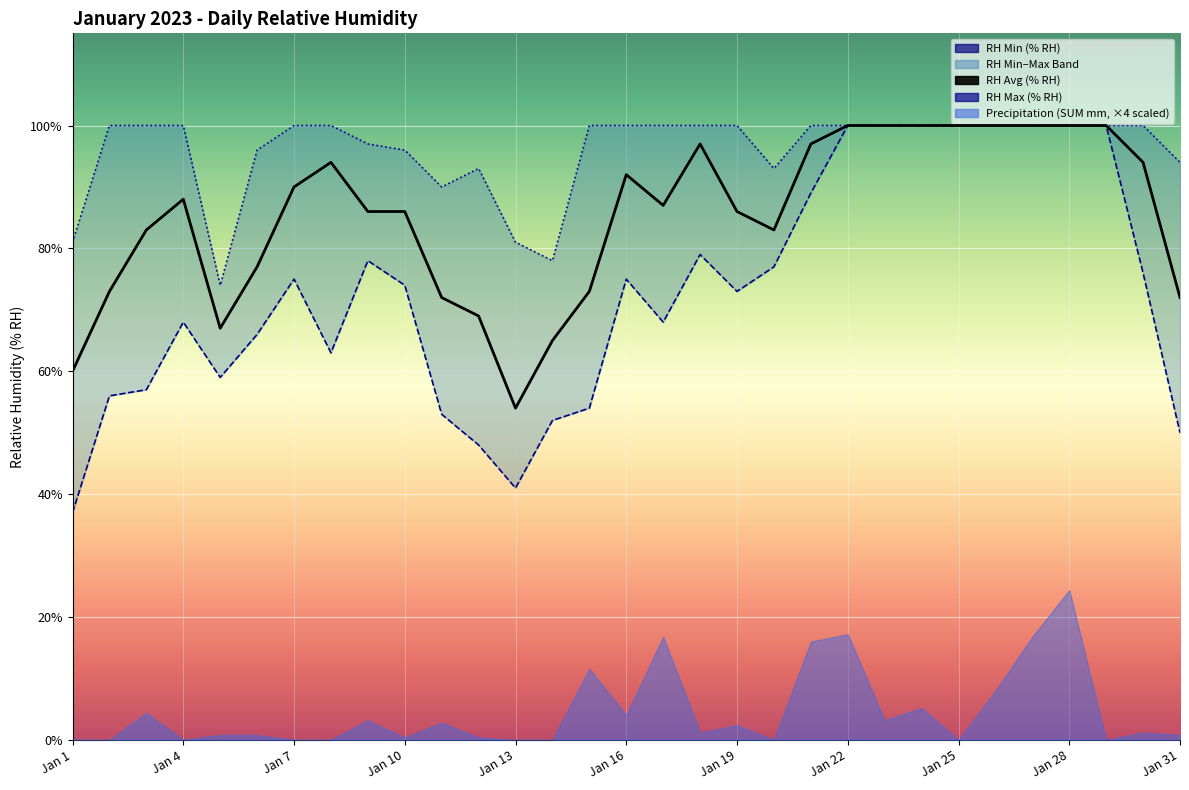

How many interior local peaks does the K1_Relative Humidity (AVG % RH) series have?

4